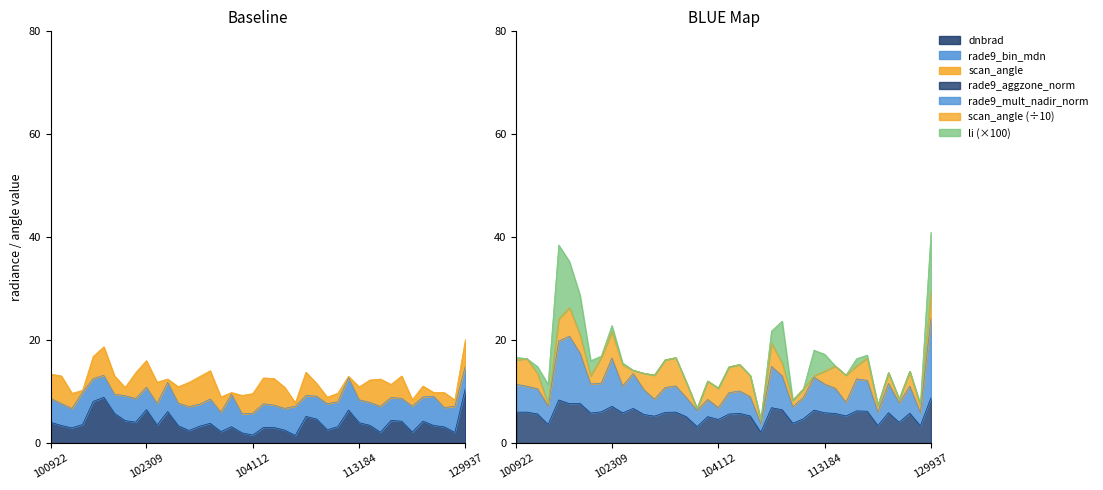

Where is the first local minimum for rade9_mult_nadir_norm?

101304